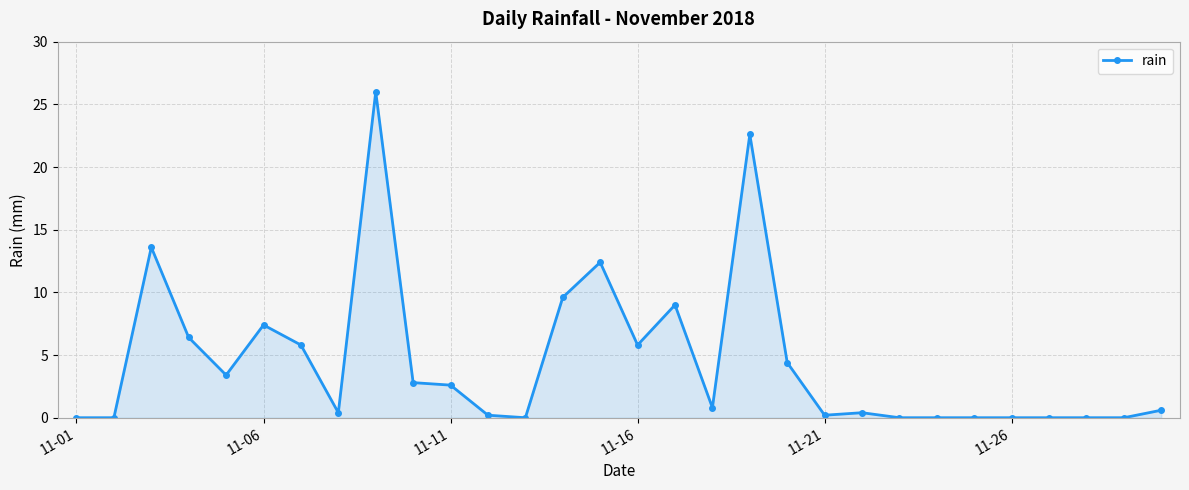

What is the difference between the maximum and minimum values?

26.0